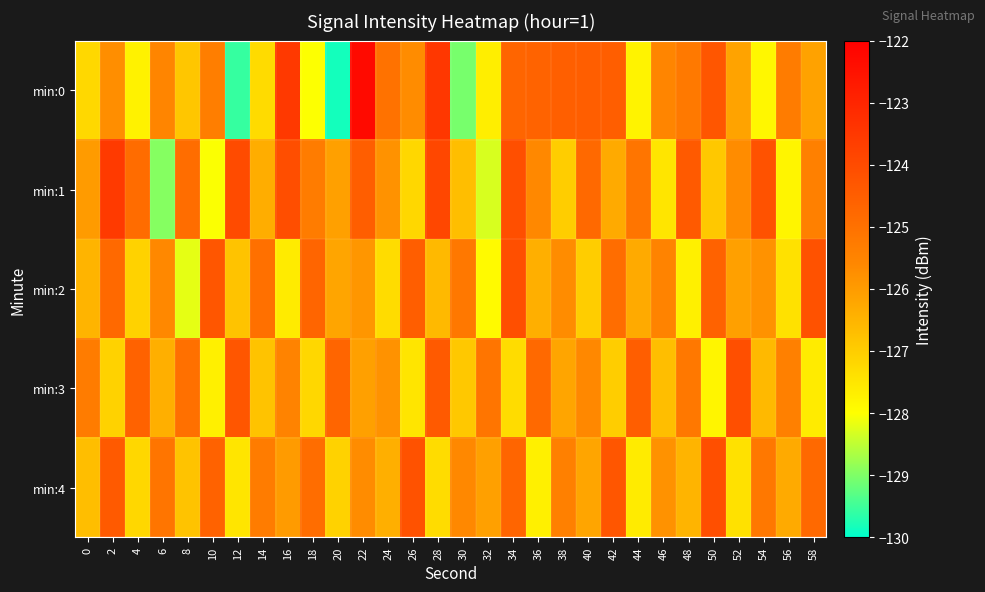

Reading left to right, list all the values displayed in this chart.

min:0: 0=-127.2	2=-125.7	4=-127.7	6=-125.5	8=-126.9	10=-125.3	12=-129.6	14=-127.3	16=-123.5	18=-128.0	20=-129.8	22=-122.3	24=-125.0	26=-125.7	28=-123.5	30=-129.1	32=-127.7	34=-124.7	36=-124.6	38=-124.5	40=-124.5	42=-124.5	44=-127.8	46=-125.5	48=-125.2	50=-124.3	52=-126.2	54=-127.8	56=-125.3	58=-126.1
min:1: 0=-126.0	2=-123.6	4=-124.9	6=-129.0	8=-124.9	10=-128.0	12=-124.0	14=-126.4	16=-124.1	18=-125.3	20=-126.1	22=-124.5	24=-125.8	26=-127.2	28=-123.9	30=-126.7	32=-128.3	34=-124.1	36=-125.6	38=-127.0	40=-124.8	42=-126.3	44=-125.1	46=-127.5	48=-124.4	50=-126.9	52=-125.7	54=-124.2	56=-127.8	58=-125.4
min:2: 0=-126.5	2=-124.8	4=-127.1	6=-125.6	8=-128.2	10=-124.3	12=-126.8	14=-125.0	16=-127.6	18=-124.7	20=-126.2	22=-125.9	24=-127.3	26=-124.5	28=-126.6	30=-125.2	32=-127.9	34=-124.1	36=-126.4	38=-125.7	40=-127.0	42=-124.9	44=-126.3	46=-125.5	48=-127.7	50=-124.6	52=-126.1	54=-125.8	56=-127.4	58=-124.2
min:3: 0=-125.3	2=-127.1	4=-124.6	6=-126.4	8=-125.0	10=-127.7	12=-124.3	14=-126.8	16=-125.5	18=-127.2	20=-124.7	22=-126.1	24=-125.8	26=-127.5	28=-124.4	30=-126.9	32=-125.1	34=-127.3	36=-124.8	38=-126.2	40=-125.6	42=-127.0	44=-124.5	46=-126.7	48=-125.2	50=-127.8	52=-124.1	54=-126.6	56=-125.4	58=-127.6
min:4: 0=-126.7	2=-124.4	4=-127.2	6=-125.1	8=-126.8	10=-124.6	12=-127.5	14=-125.3	16=-126.0	18=-124.9	20=-127.1	22=-125.7	24=-126.4	26=-124.2	28=-127.3	30=-125.6	32=-126.1	34=-124.7	36=-127.7	38=-125.4	40=-126.2	42=-124.3	44=-127.6	46=-125.8	48=-126.5	50=-124.1	52=-127.4	54=-125.2	56=-126.3	58=-124.8